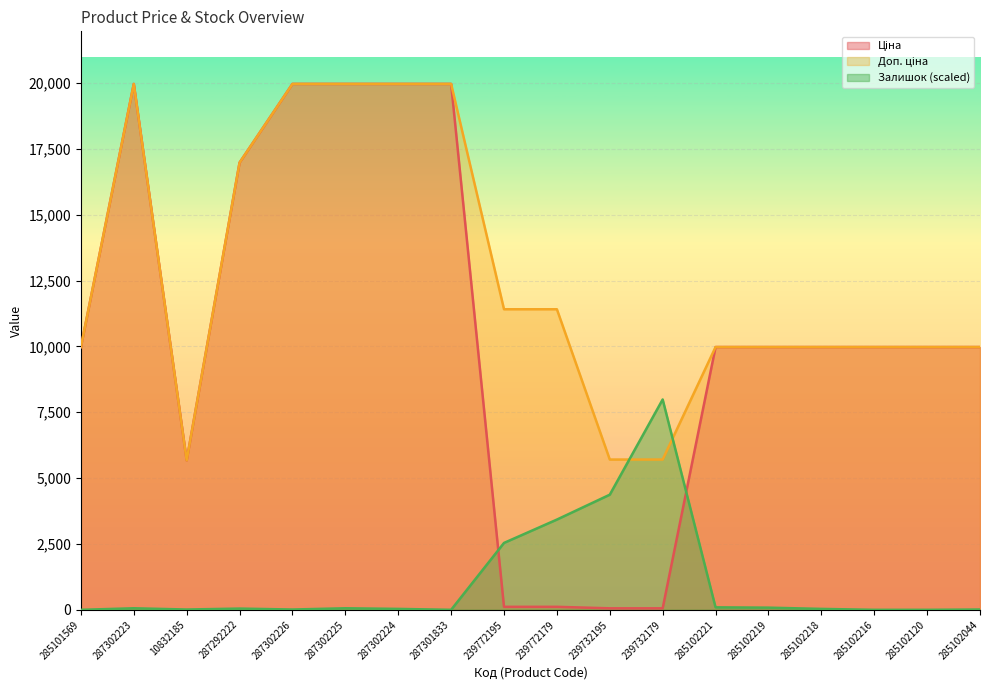

In Доп. ціна, how many points are higher than both neighbors (excluding endpoints)?

1